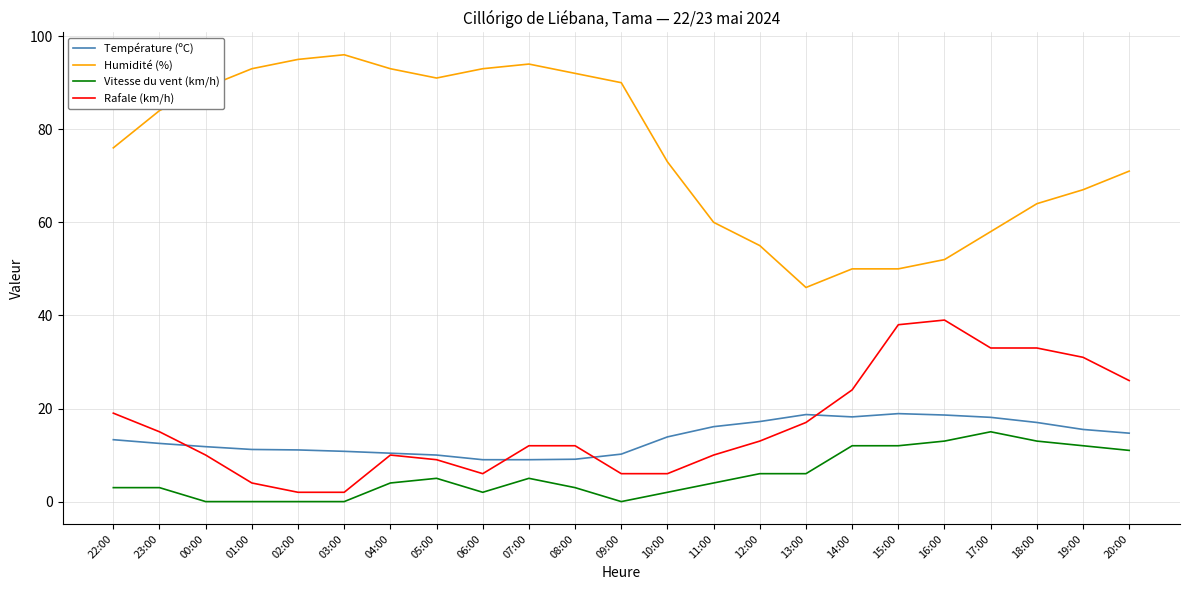

At 11:00, list the series in order from largest to smallest.

Humidité (%), Température (ºC), Rafale (km/h), Vitesse du vent (km/h)